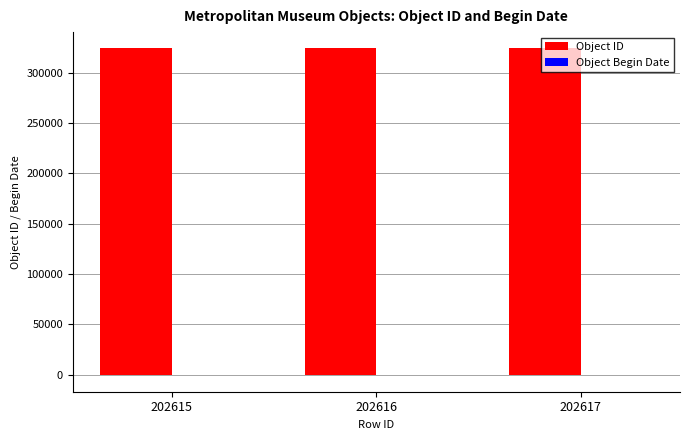

Is it true that Object ID equals 520463 at 202616?

False